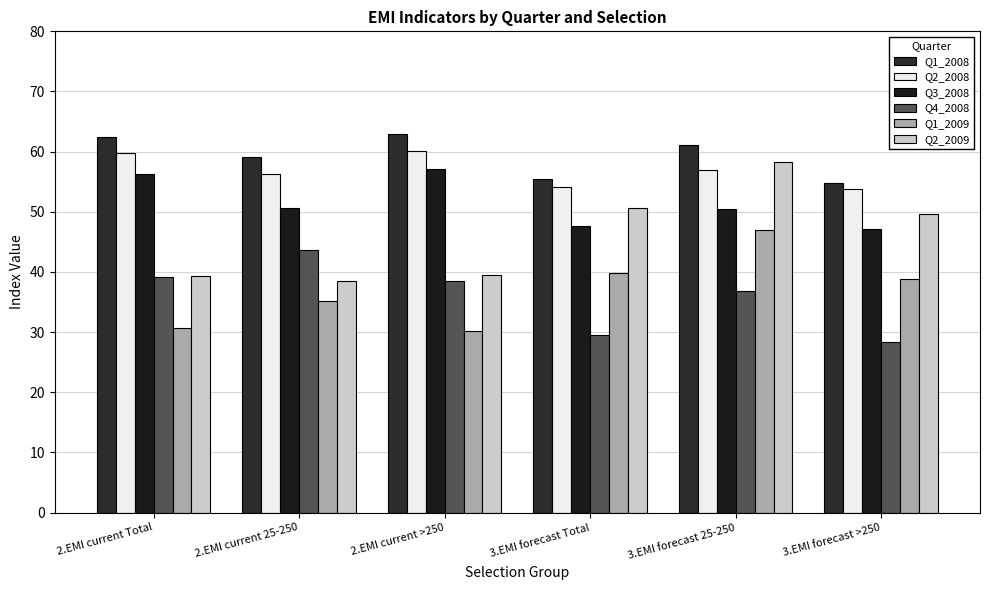

Which series changed the most between 2.EMI current Total and 2.EMI current >250?

Q3_2008